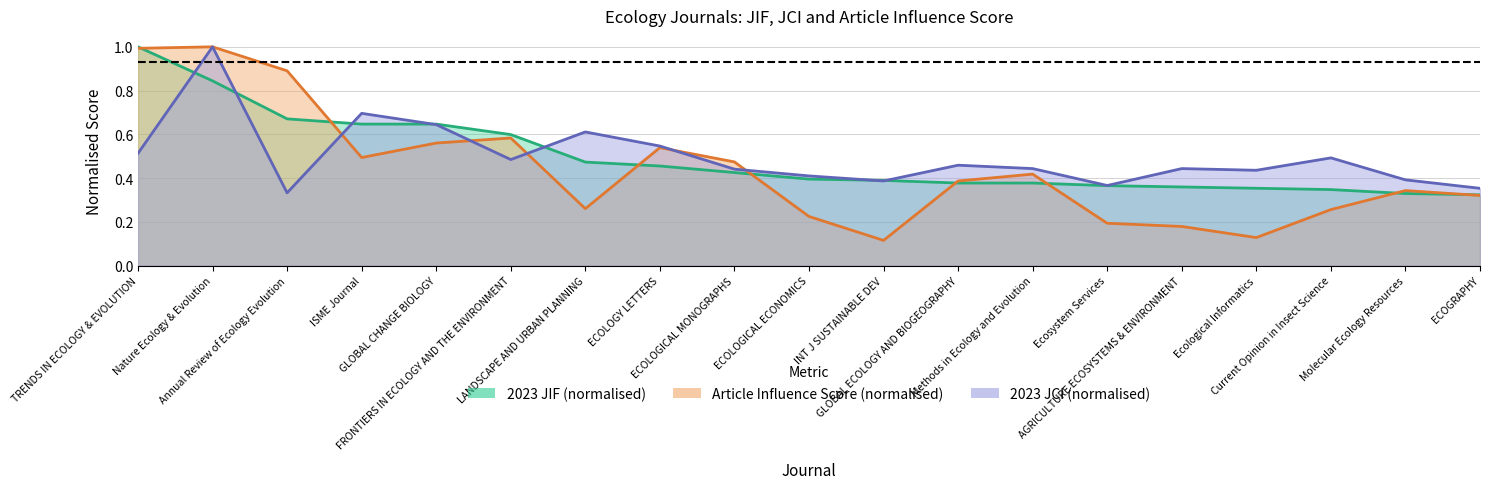

What is the sum of the jci values at Nature Ecology & Evolution and TRENDS IN ECOLOGY & EVOLUTION?

1.5